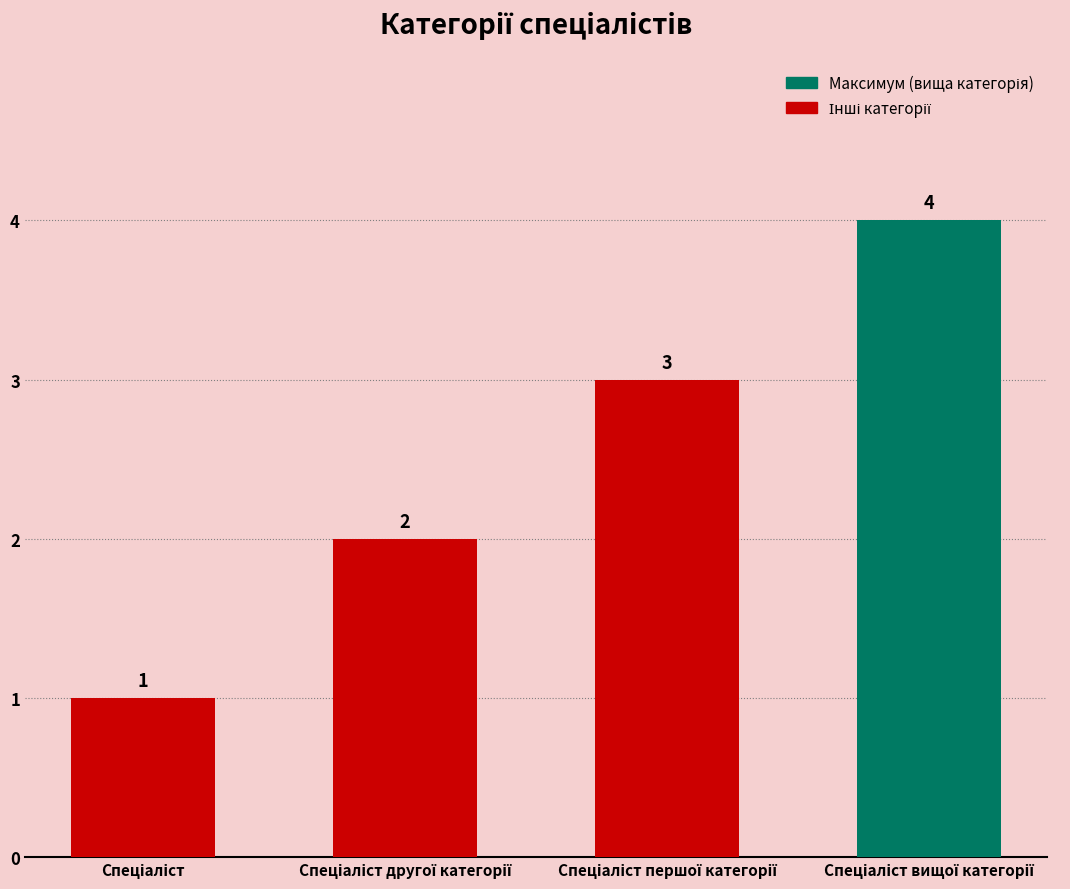

What is the sum of all values?

10